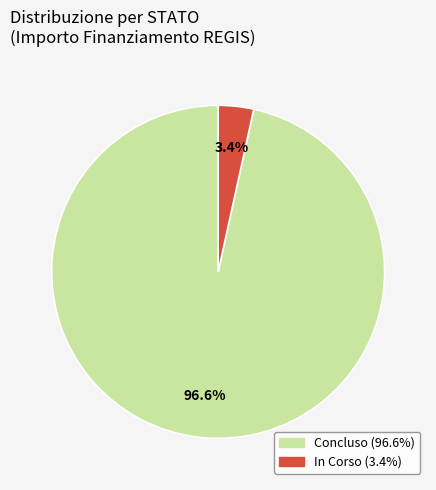

Is there any slice that represents more than half of the pie?

Yes